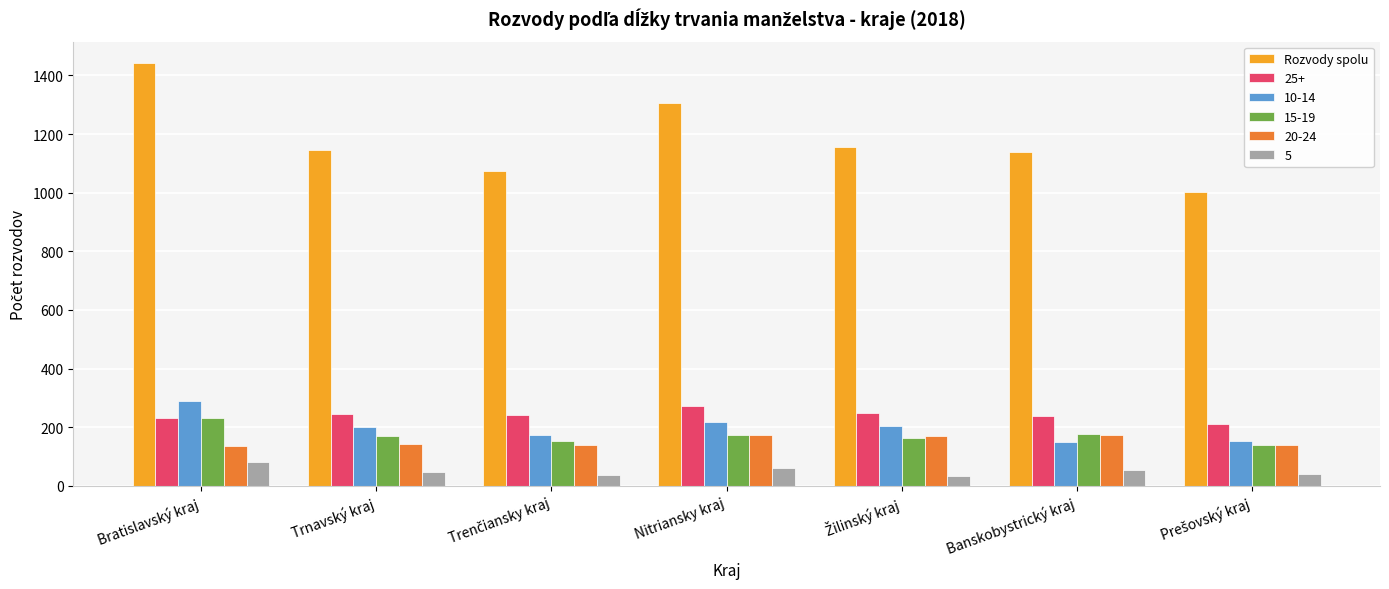

What is the smallest value displayed?

34